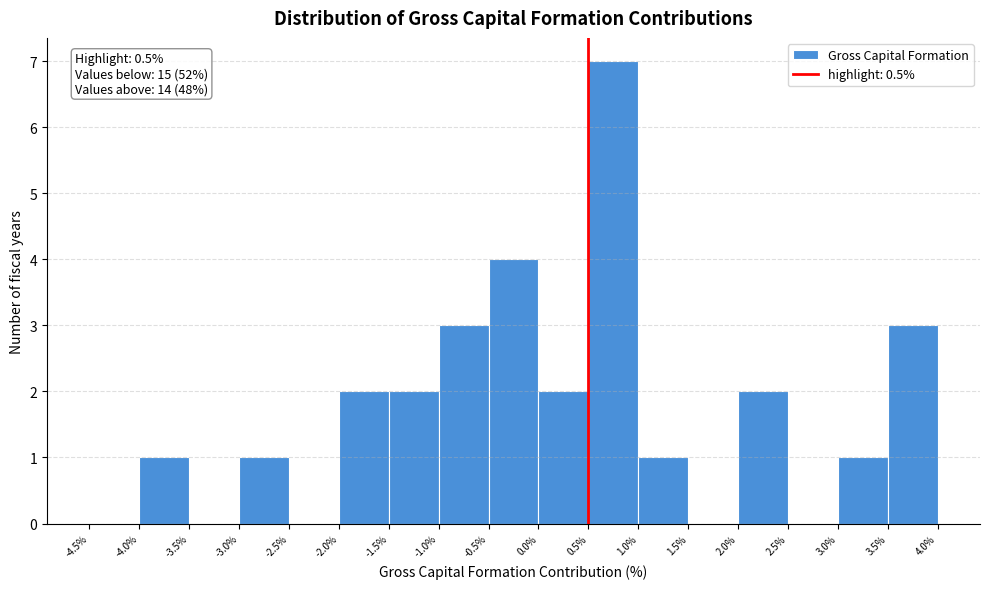

Over which range of the x-axis is the bar tallest?

0.5% to 1.0%